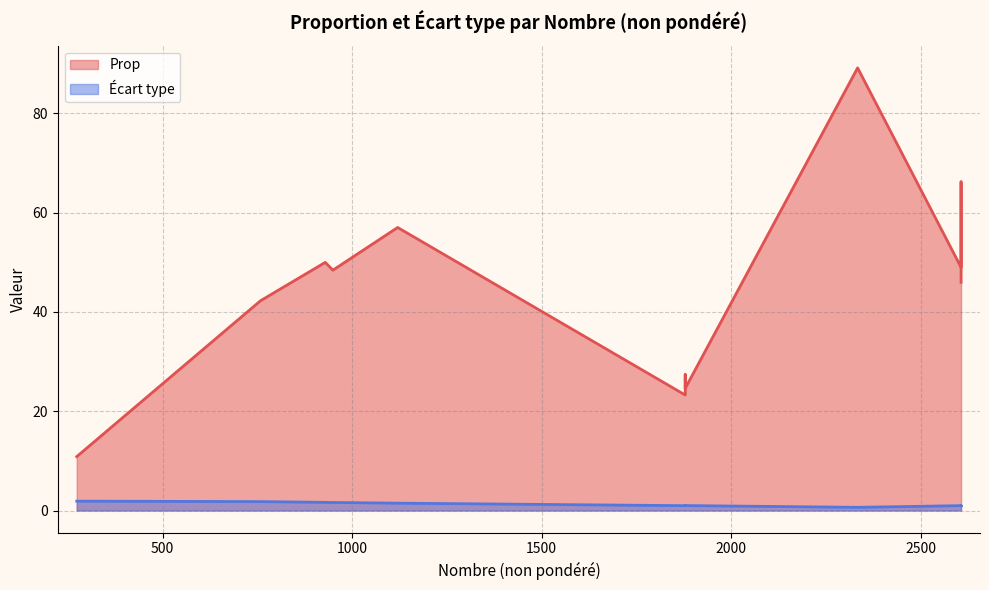

The Prop series shows 49.0 at 2607. True or false?

True